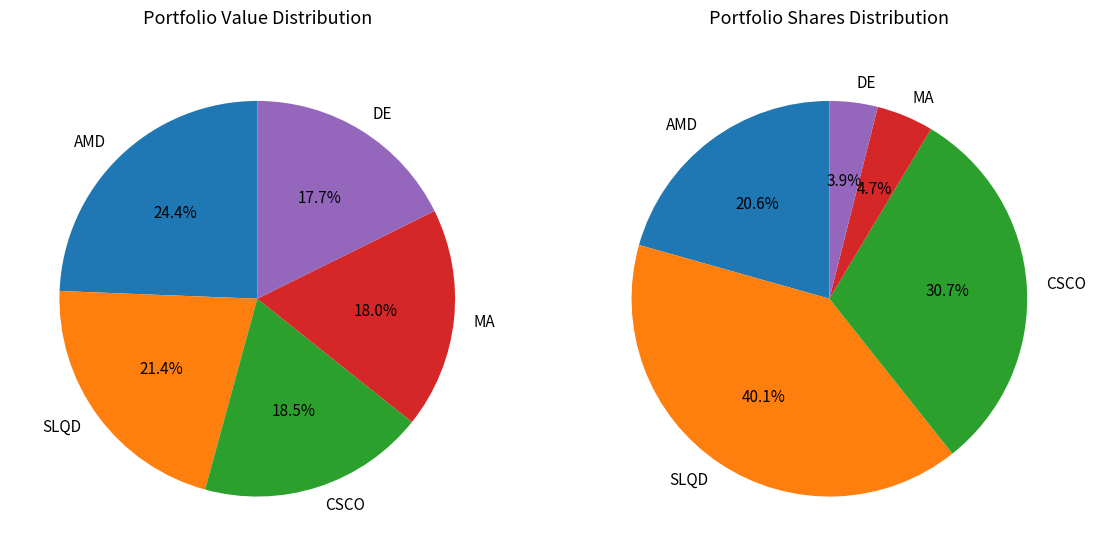

To the nearest percent, what is the average slice percentage?

20%